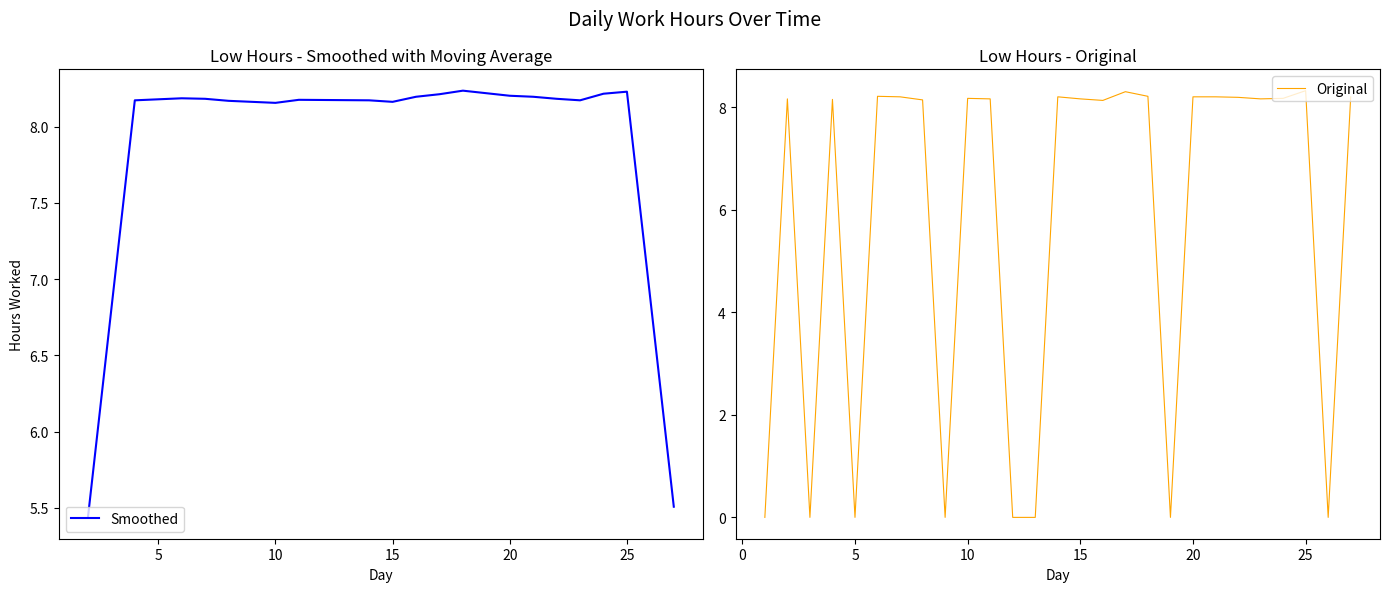

What is the difference between the maximum and minimum values?

8.3